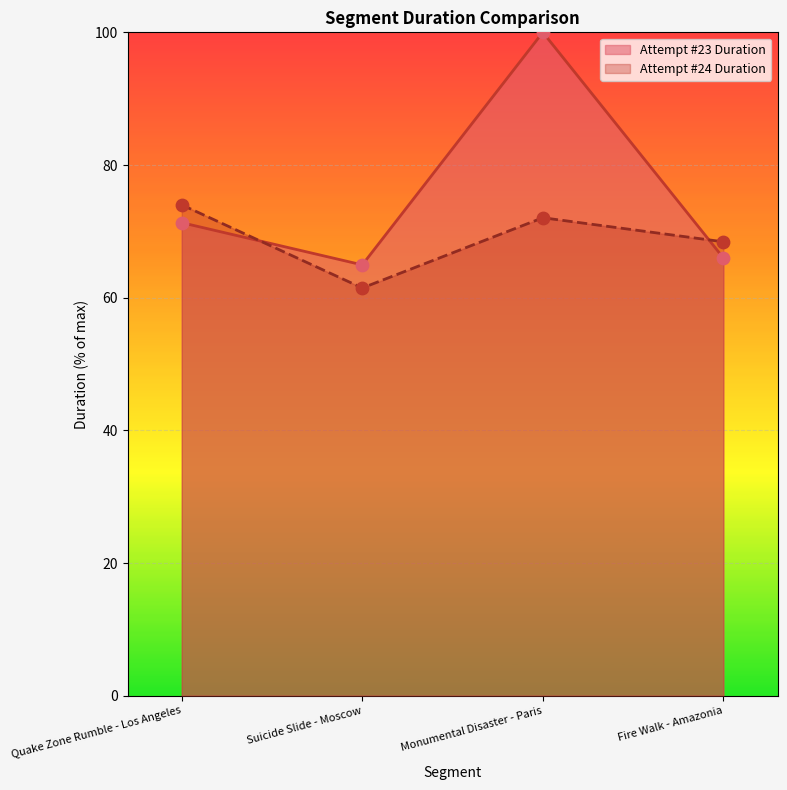

At which category is the sum across all series the highest?

Monumental Disaster - Paris